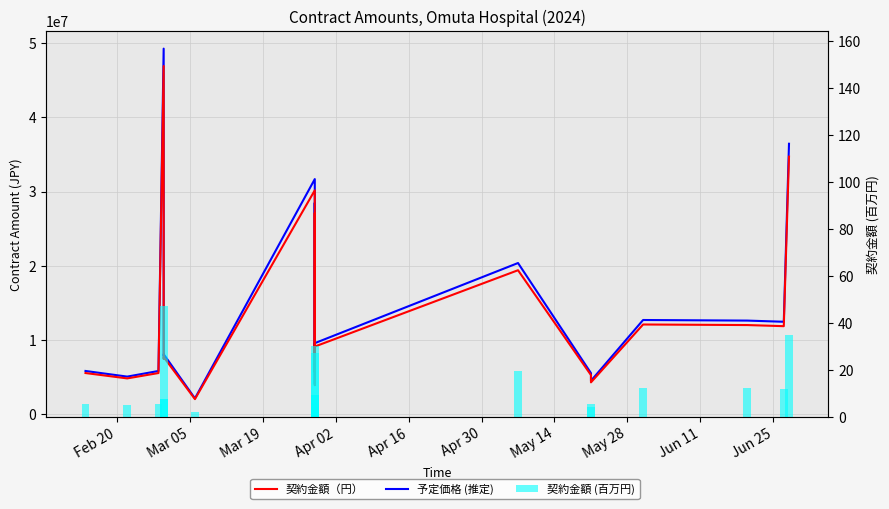

What is the value of the 予定価格 (推定) bar at the 17th from the left?

12702580.8